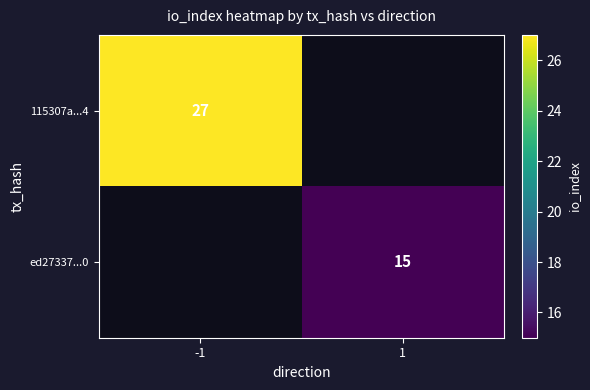

Is it true that ed27337...0 equals 9 at 1?

False